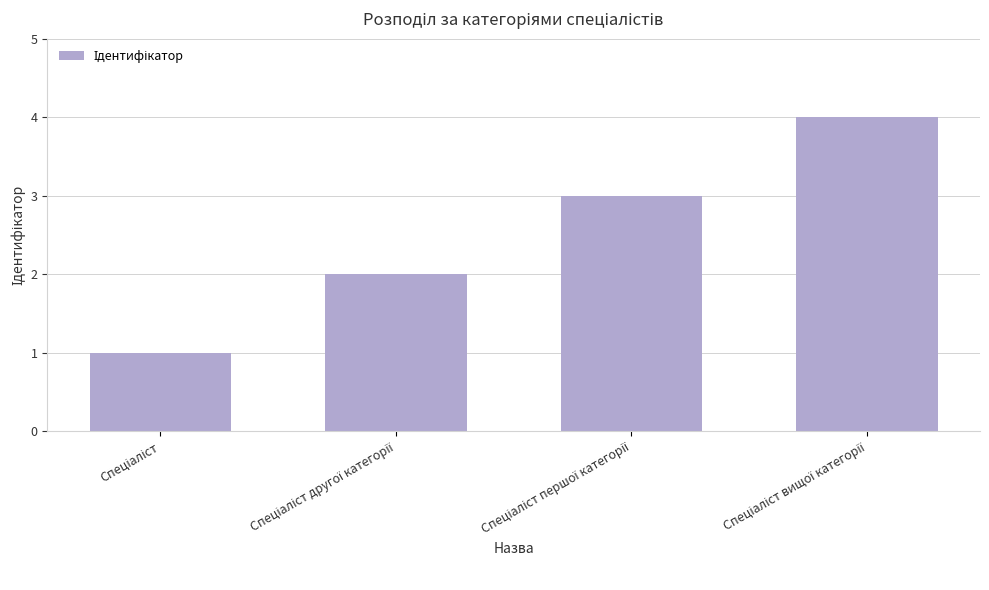

How many bars are there in total?

4